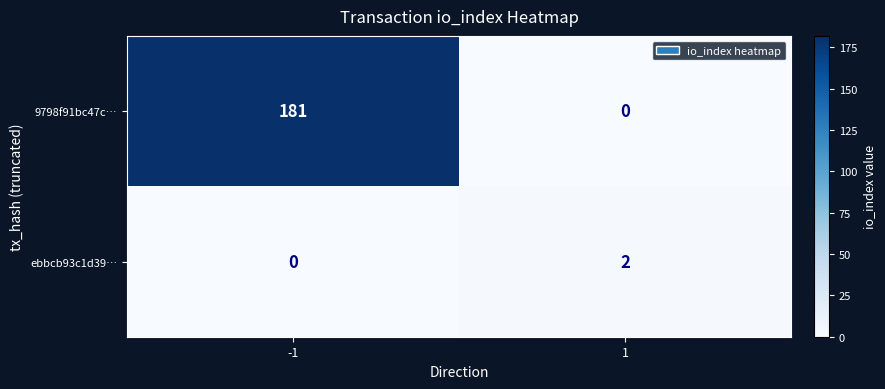

What is the total value across all series at 1?

2